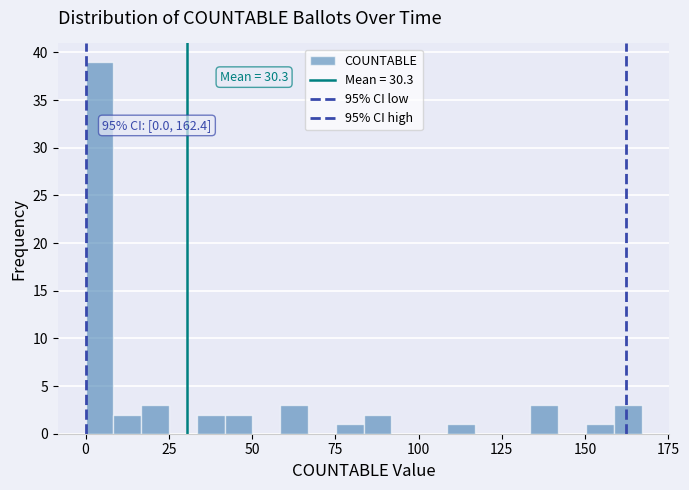

Around what value on the x-axis is the tallest bar? Give the approximate position of its centre, as read against the axis.

5